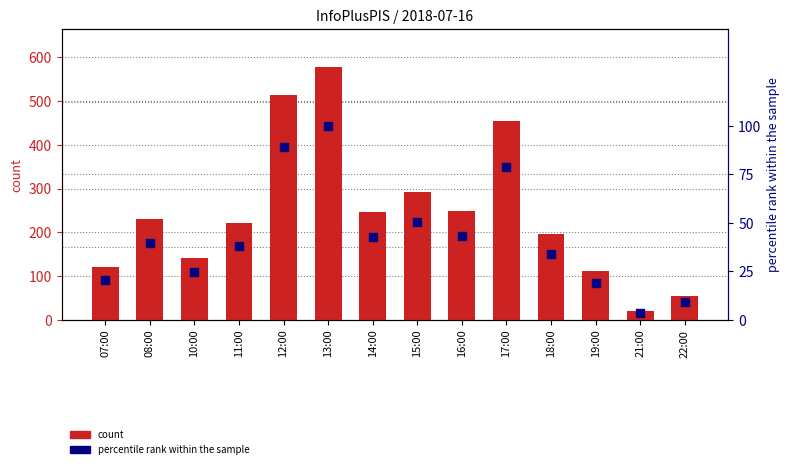

Which series reaches the minimum Y coordinate?

percentile rank within the sample